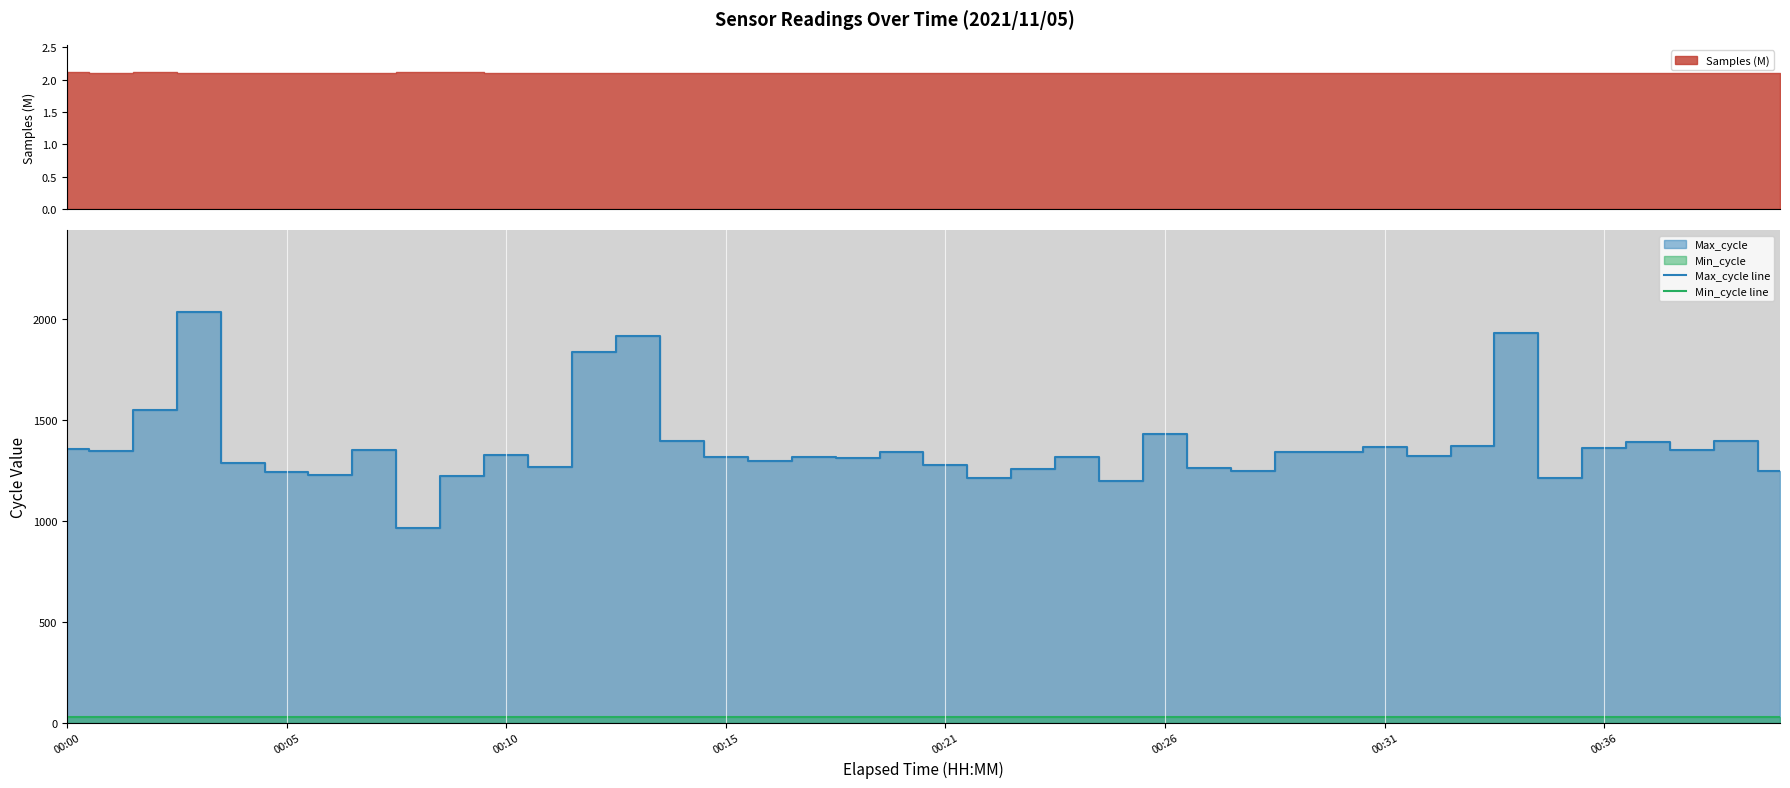

True or false: Max_cycle line and Min_cycle line intersect in this chart.

False